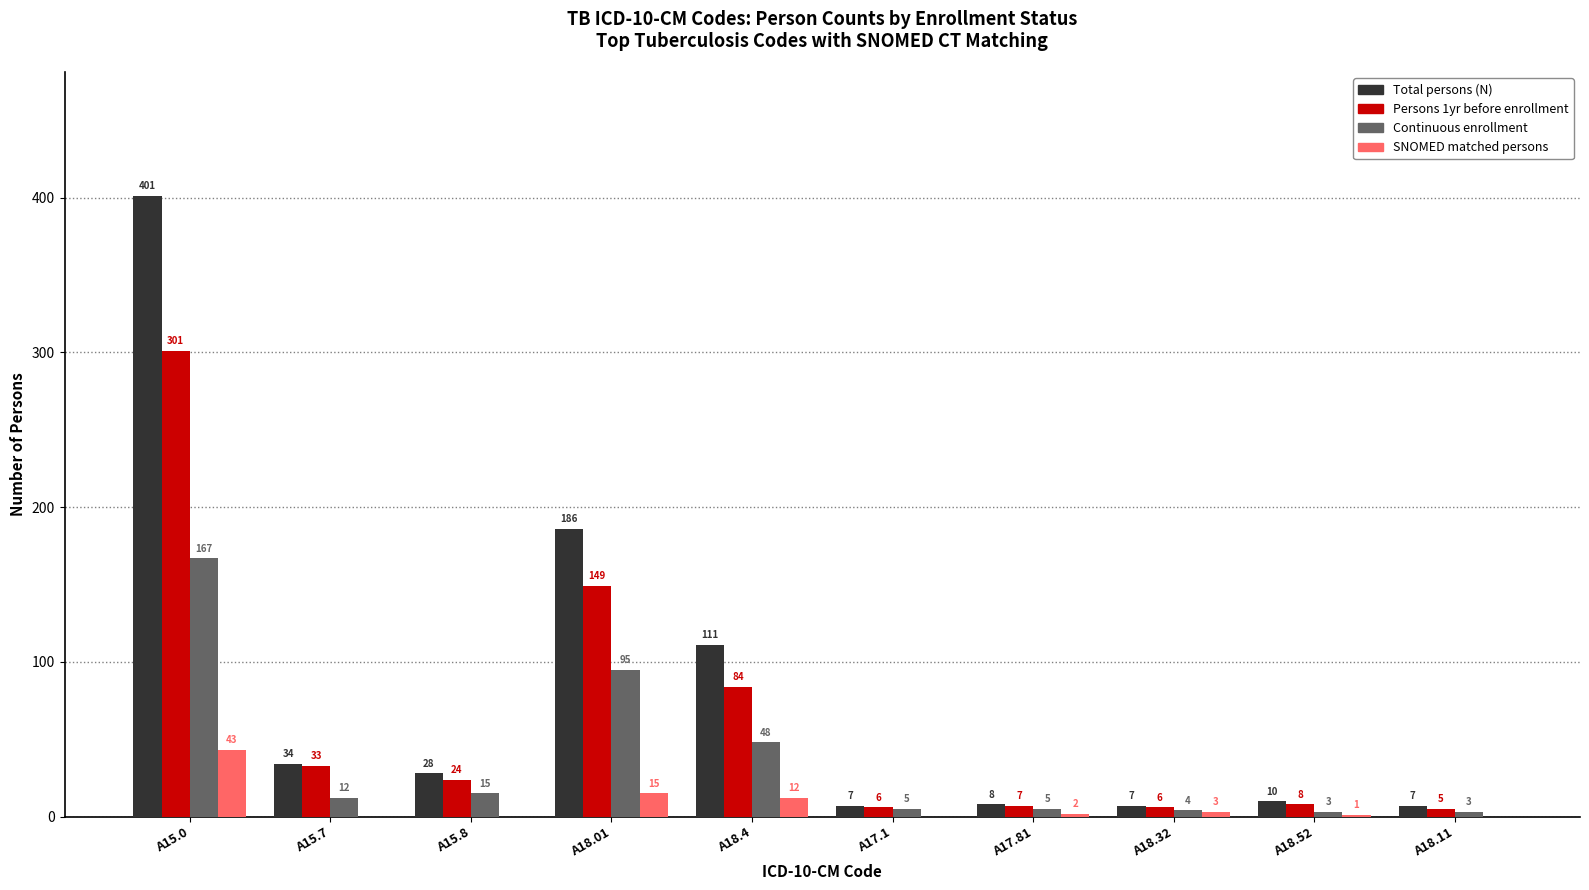

What are all the series names shown in the legend?

Total persons (N), Persons 1yr before enrollment, Continuous enrollment, SNOMED matched persons